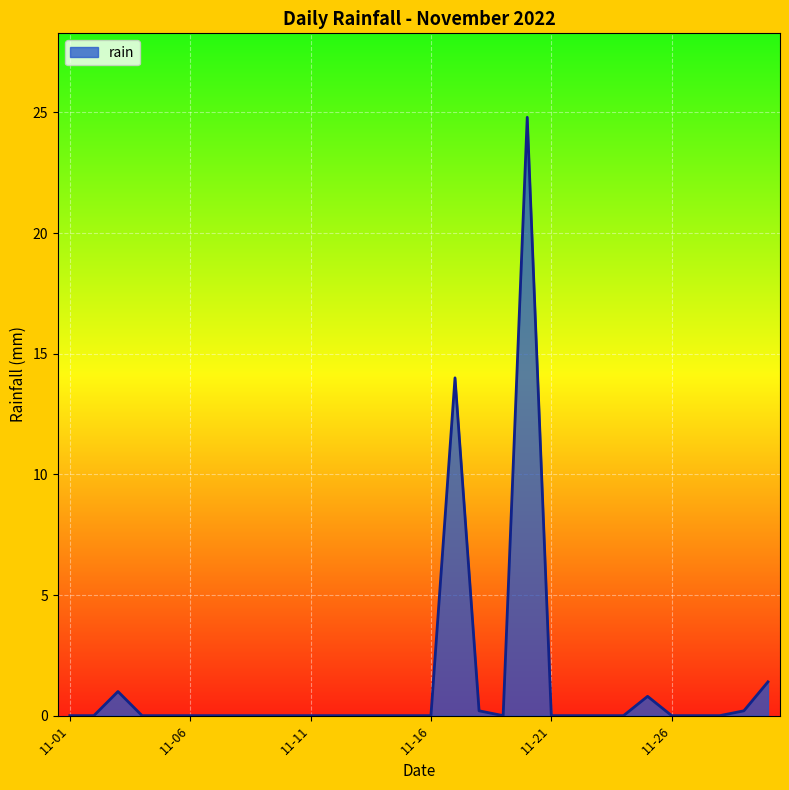

What is the greatest value displayed?

24.8